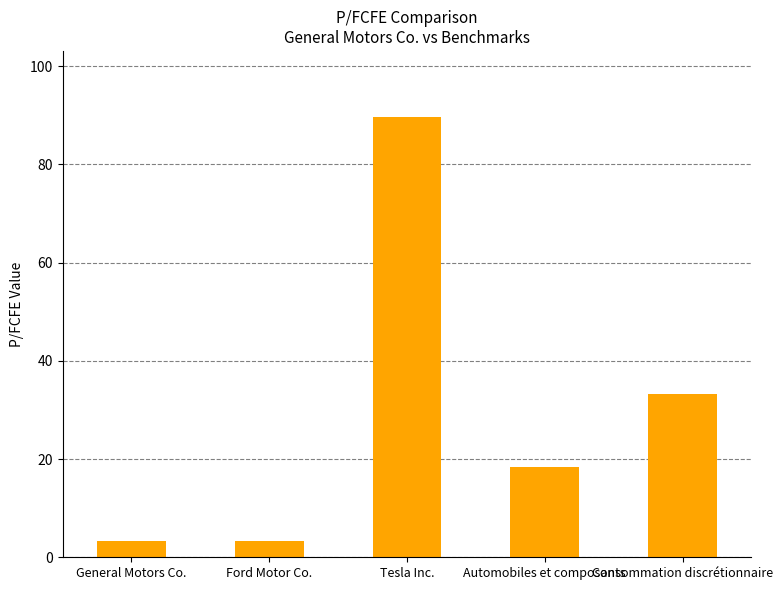

The chart shows a value of 8.9 at Automobiles et composants. True or false?

False